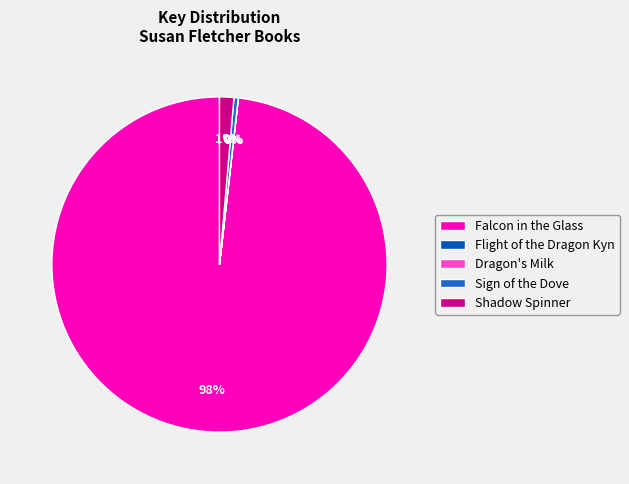

What percentage is the Shadow Spinner slice, to the nearest percent?

1%